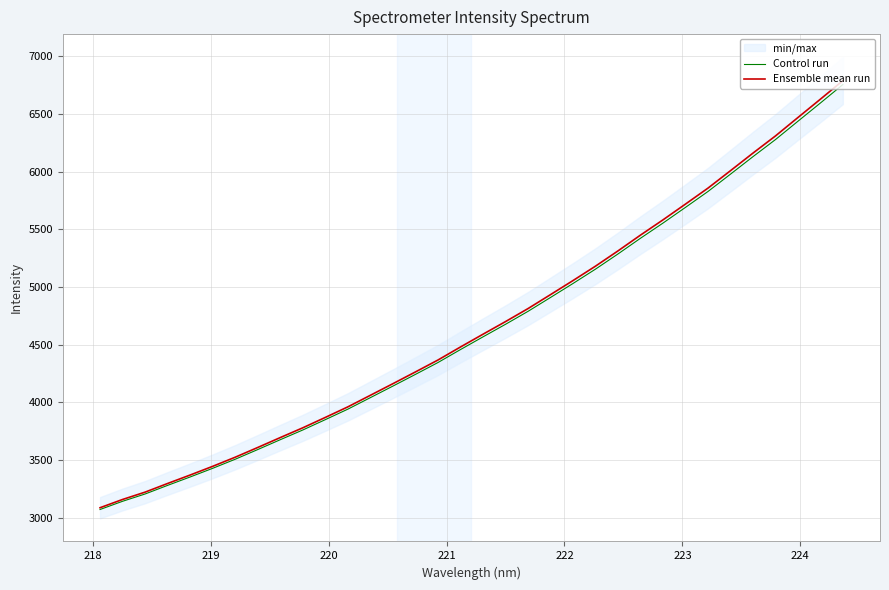

What are all the series names shown in the legend?

Control run, Ensemble mean run